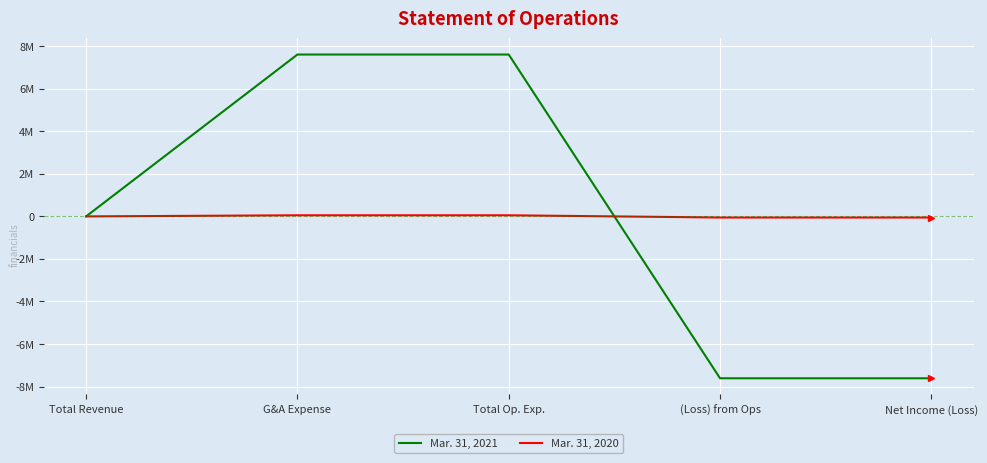

Which series has the largest total across all categories?

Mar. 31, 2021